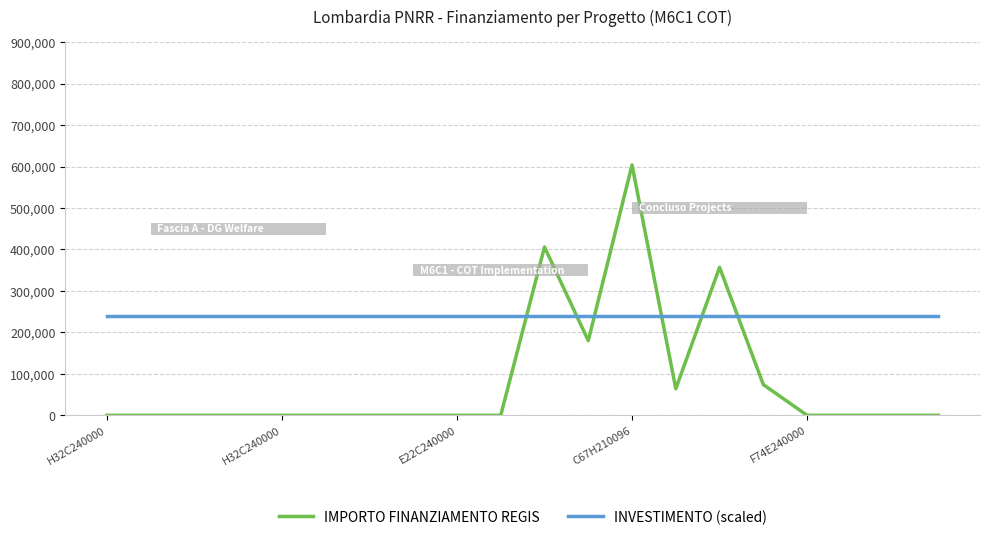

What is the maximum value for INVESTIMENTO (scaled)?

240000.0